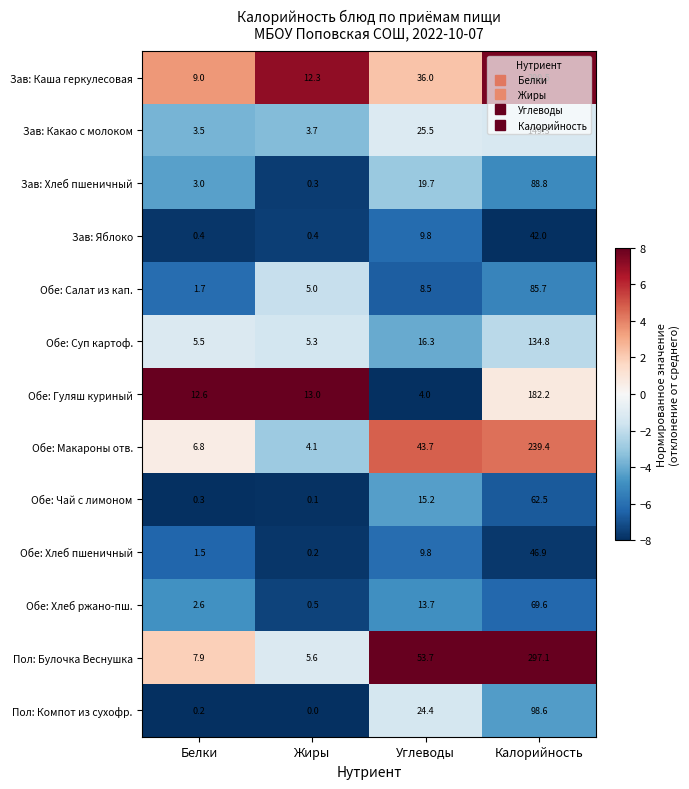

Which series has the largest range (max minus min)?

Пол: Булочка Веснушка